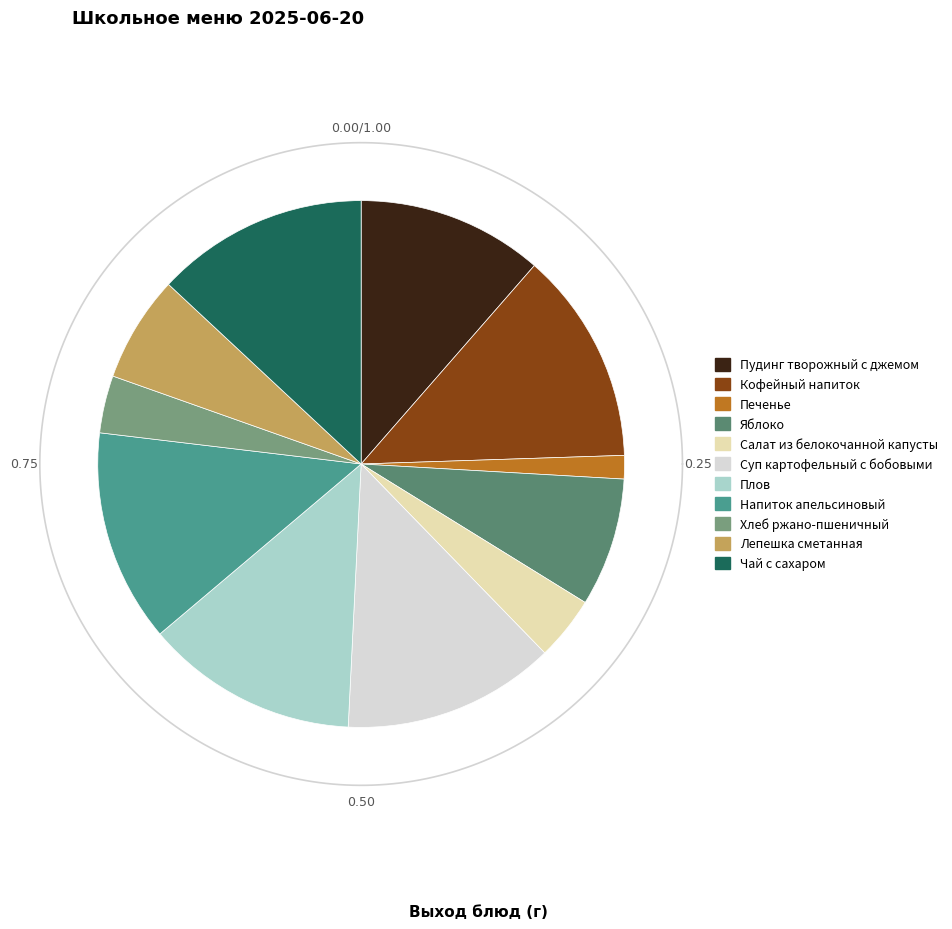

Rank the categories by value from highest to lowest.

Кофейный напиток, Суп картофельный с бобовыми, Плов, Напиток апельсиновый, Чай с сахаром, Пудинг творожный с джемом, Яблоко, Лепешка сметанная, Салат из белокочанной капусты, Хлеб ржано-пшеничный, Печенье